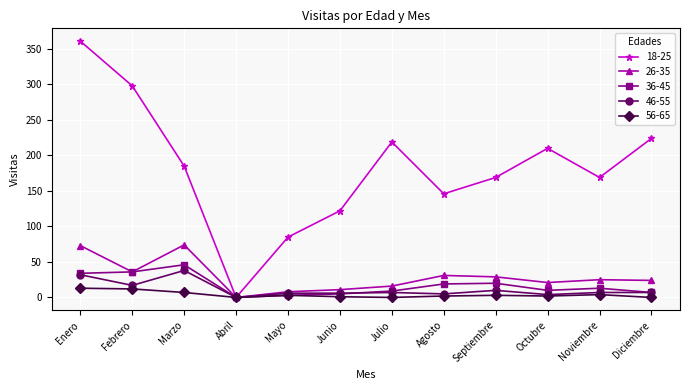

What is the difference between the maximum and minimum values in the 56-65 series?

13